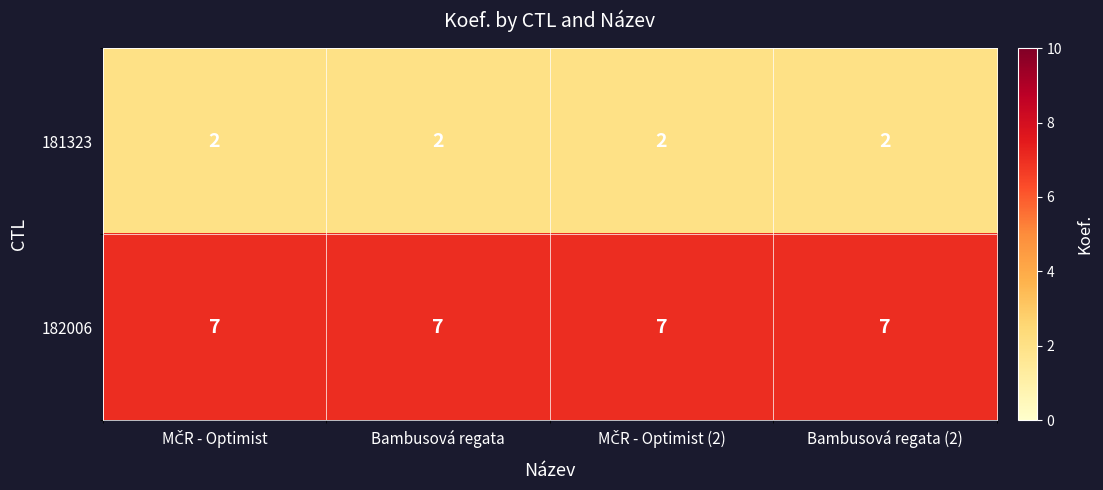

Which series has the largest total across all categories?

182006